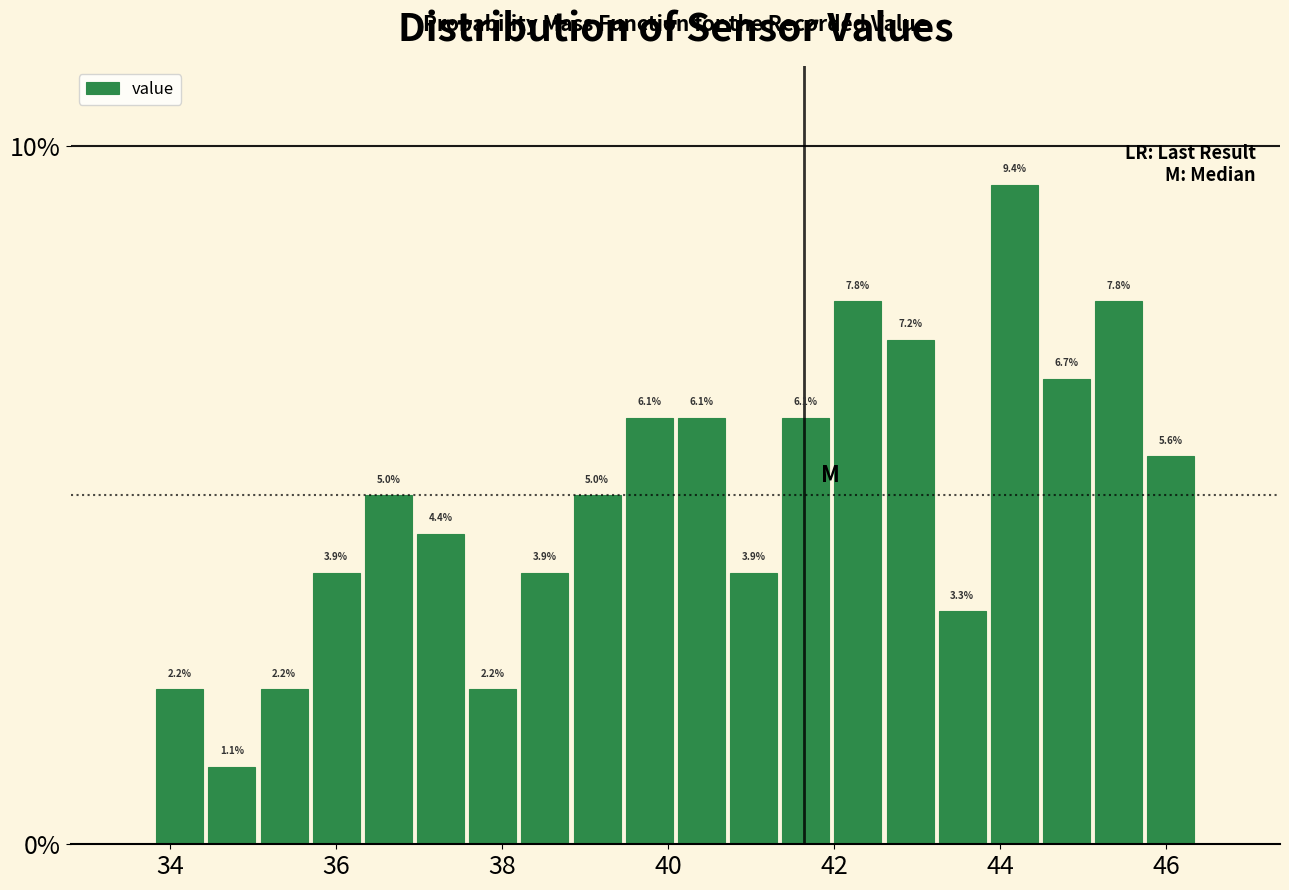

Read against the x-axis, roughly where is the centre of the tallest bar?

44.2